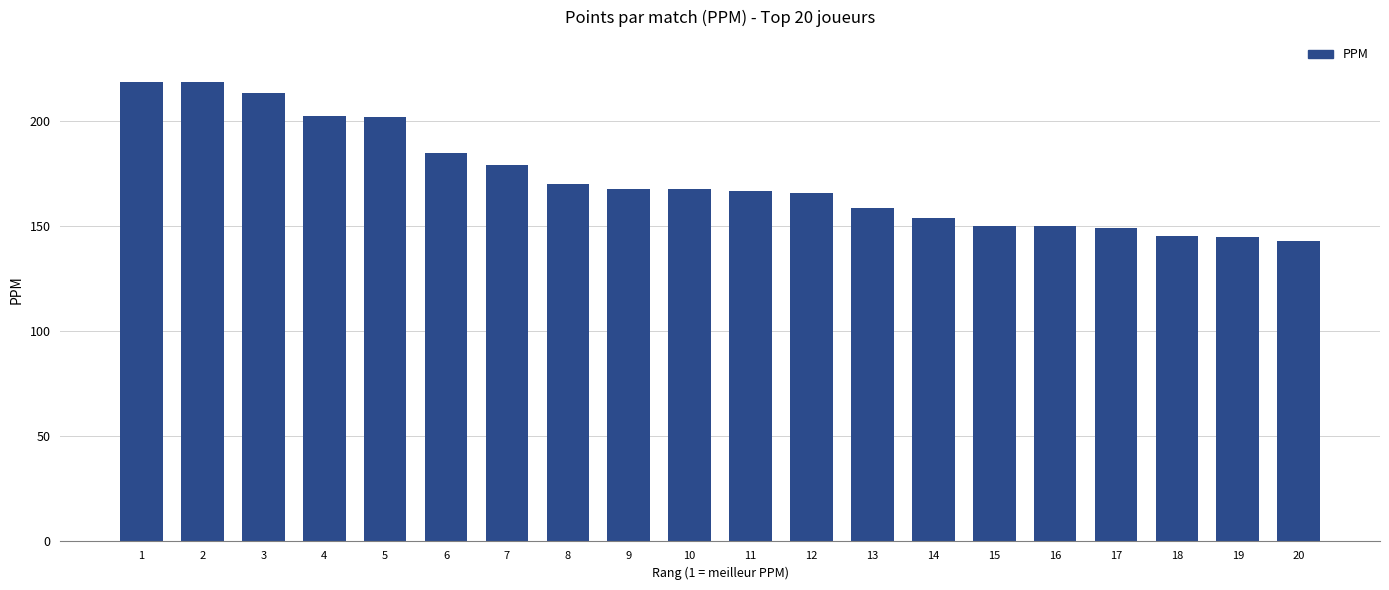

What is the minimum value shown in the chart?

142.9